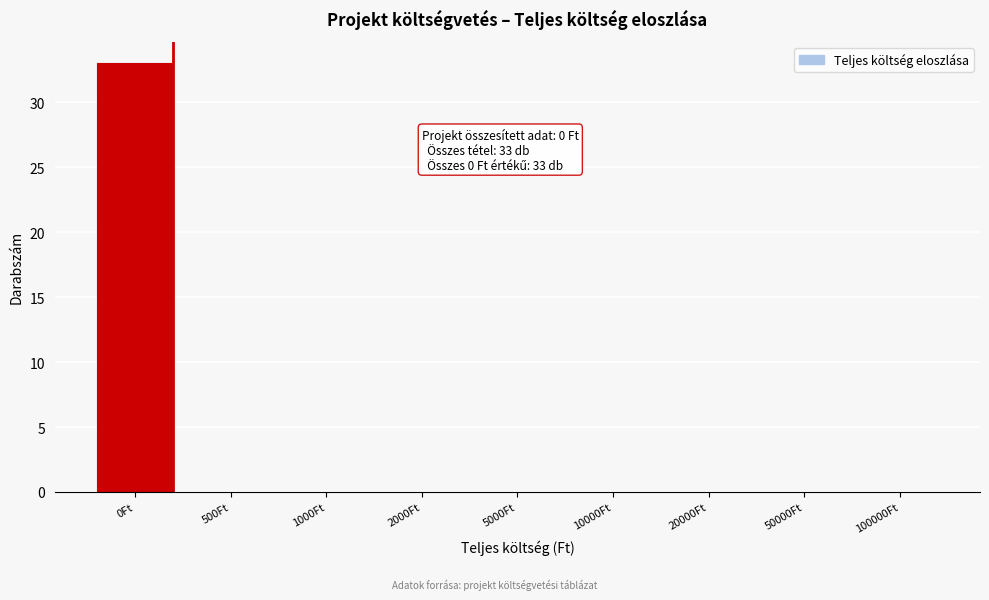

Reading right to left, list all the values displayed in this chart.

100000Ft=0	50000Ft=0	20000Ft=0	10000Ft=0	5000Ft=0	2000Ft=0	1000Ft=0	500Ft=0	0Ft=33